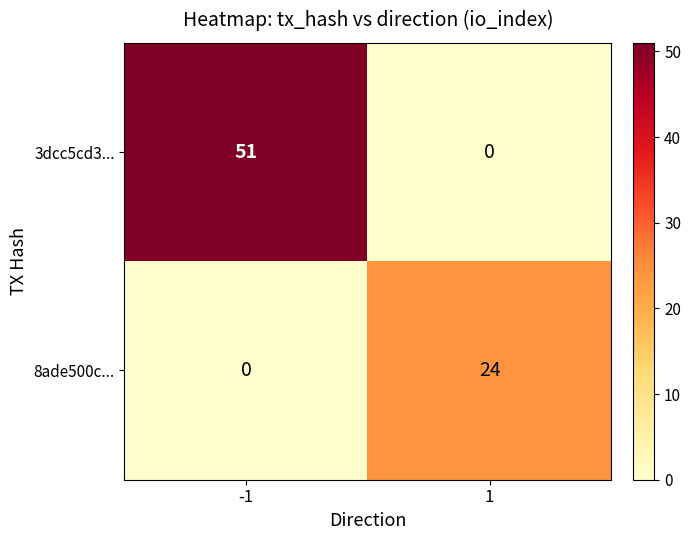

What is the approximate value of 8ade500c... at 1, to the nearest 5?

25